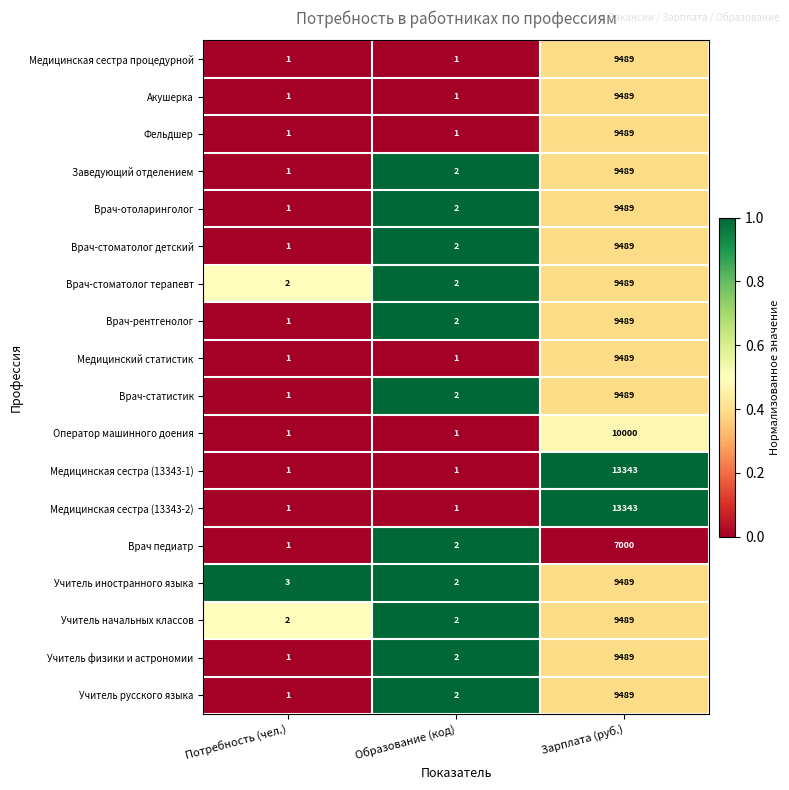

The Оператор машинного доения series shows 4851 at Зарплата (руб.). True or false?

False